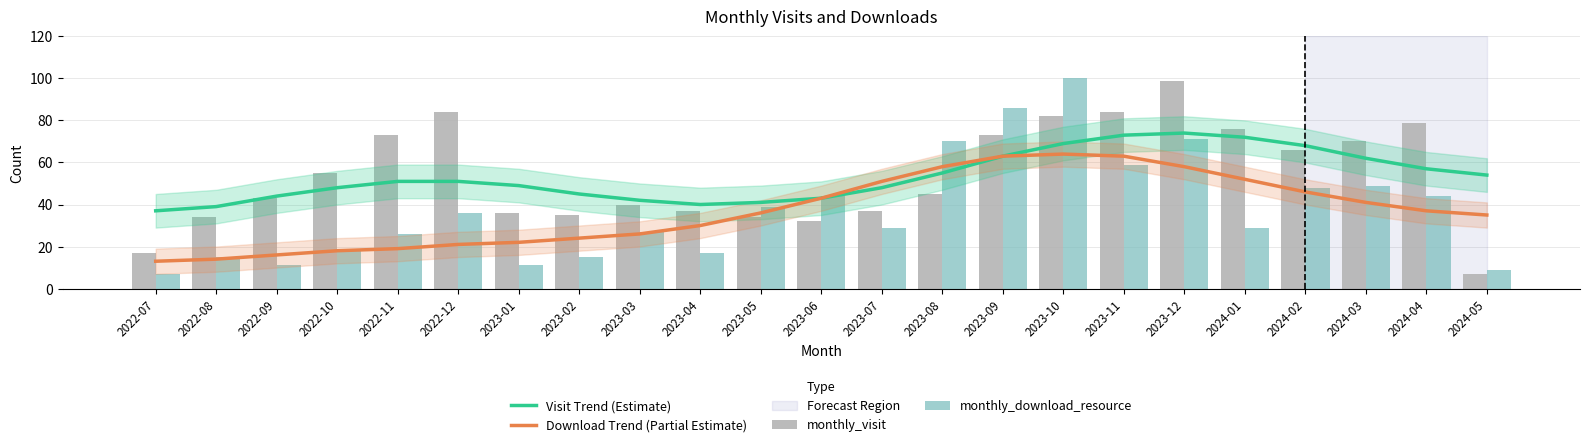

What are all the series names shown in the legend?

Visit Trend (Estimate), Download Trend (Partial Estimate), monthly_visit, monthly_download_resource